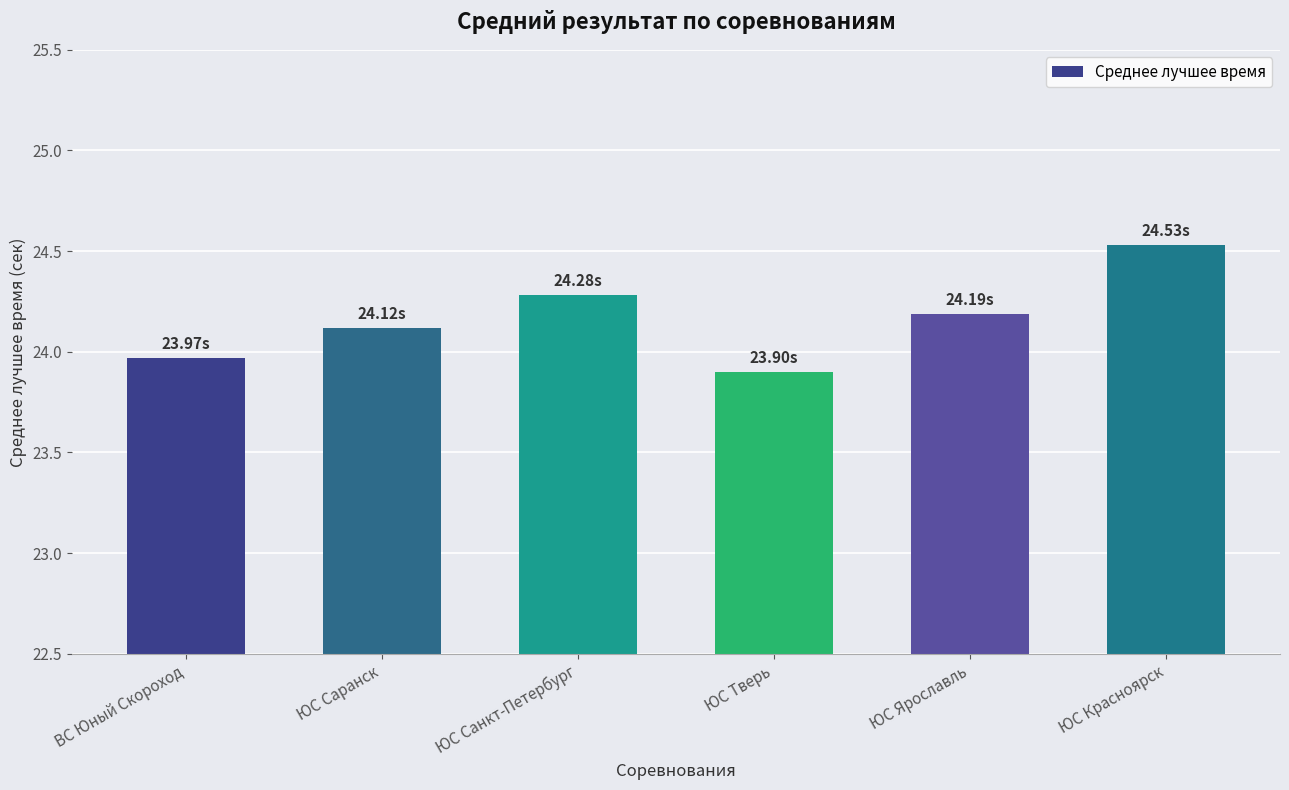

Between ЮС Ярославль and ЮС Тверь, which is larger?

ЮС Ярославль